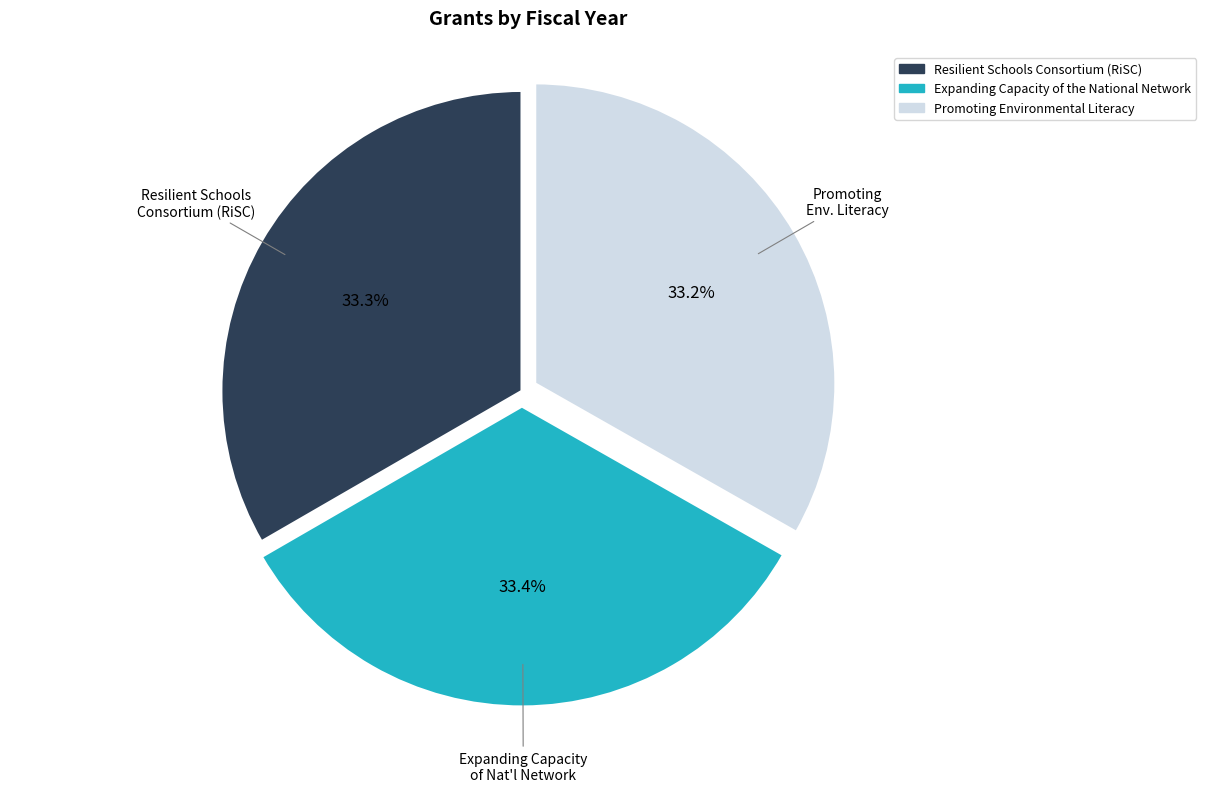

To the nearest percent, what portion does Expanding Capacity of the National Network represent?

33%